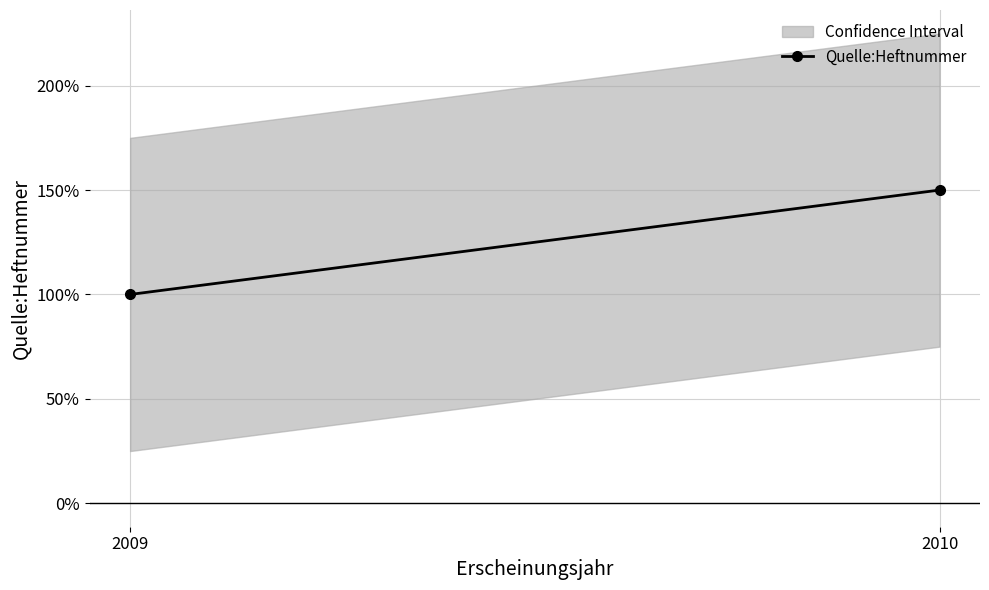

How many values are below 3?

1